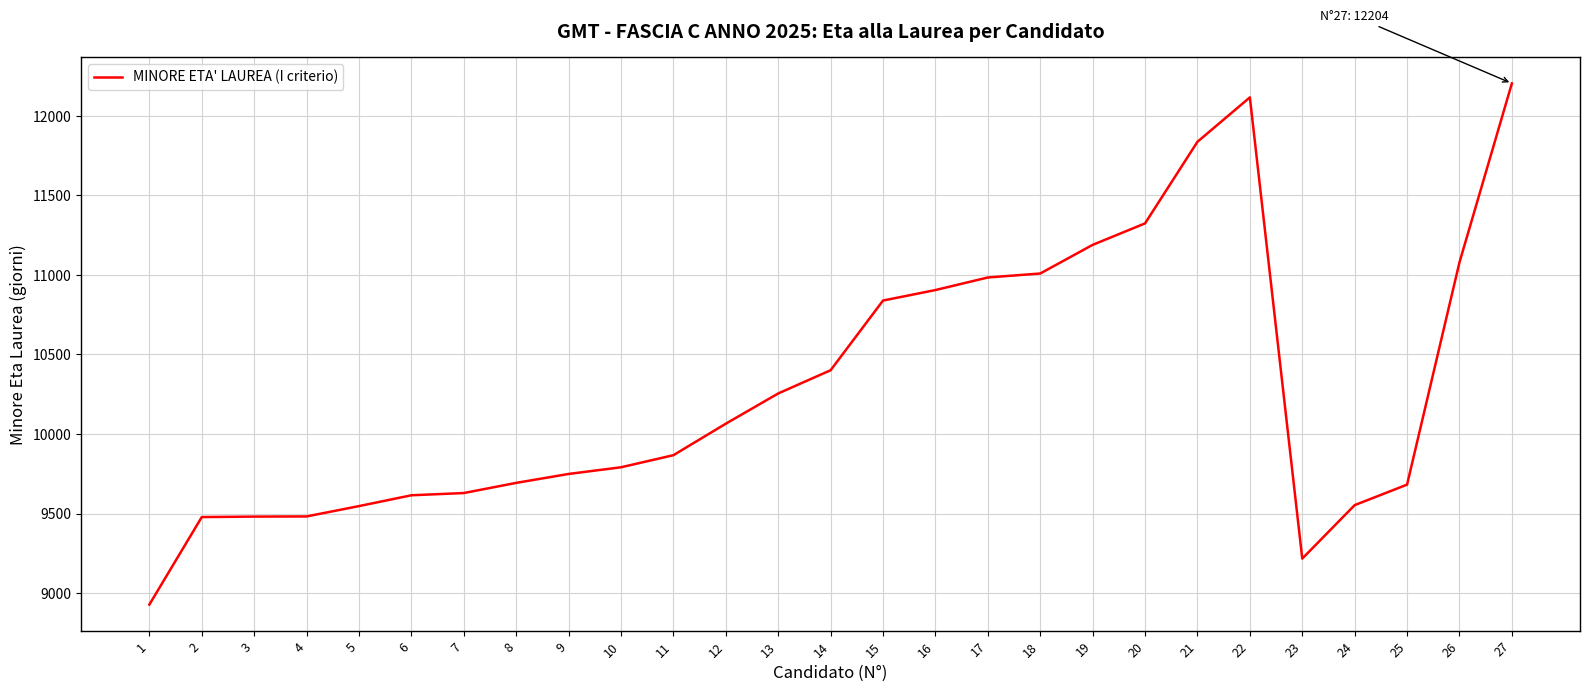

At which category does the chart reach its peak across all series?

27